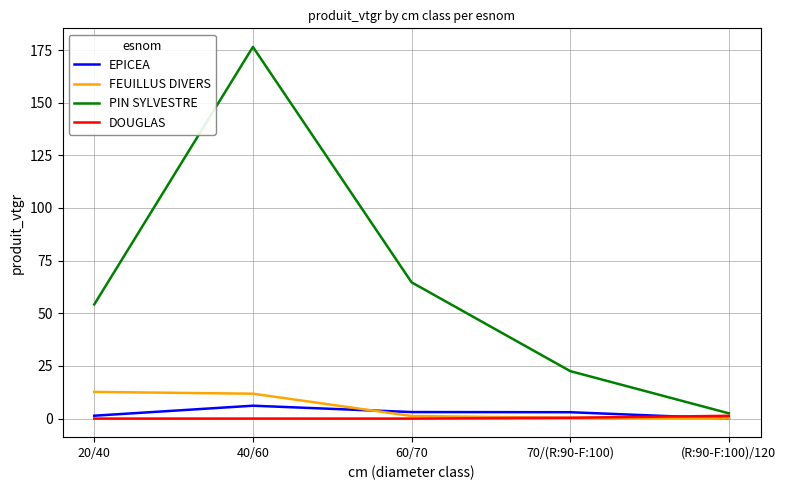

Which series changed the most between 20/40 and (R:90-F:100)/120?

PIN SYLVESTRE